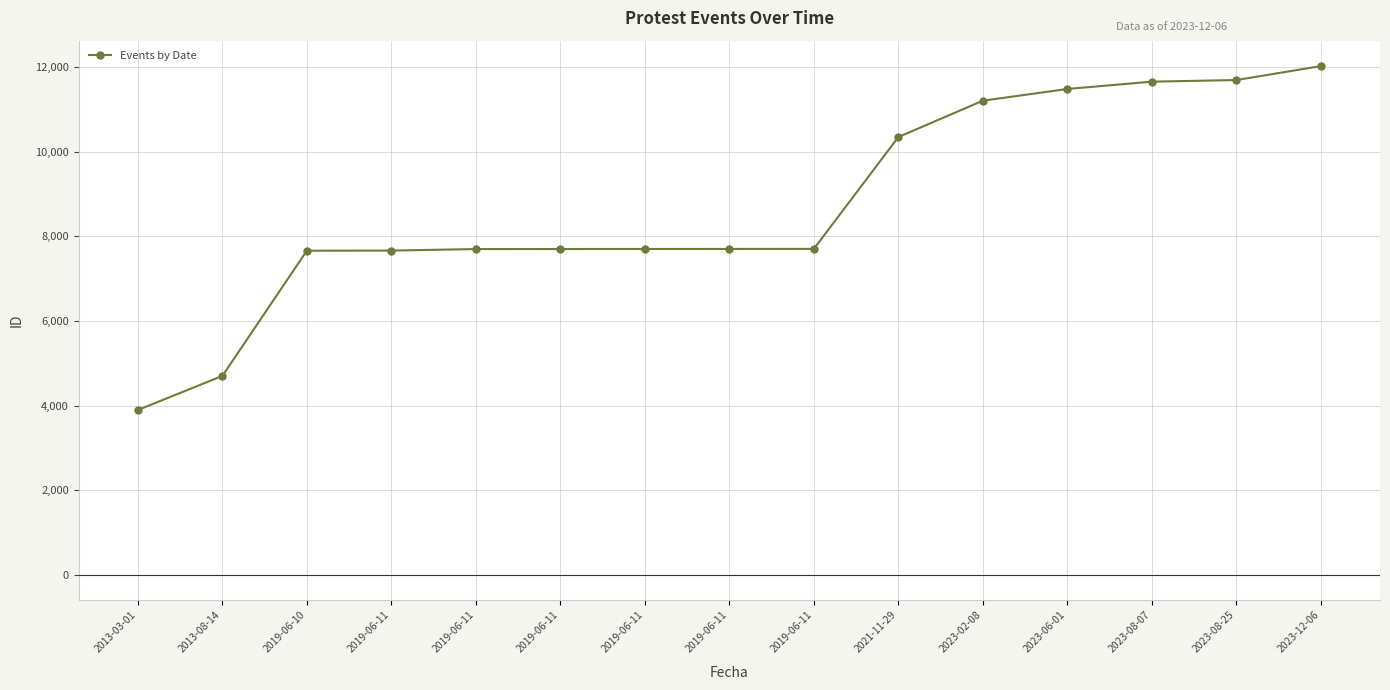

Does the chart have visible grid lines?

Yes